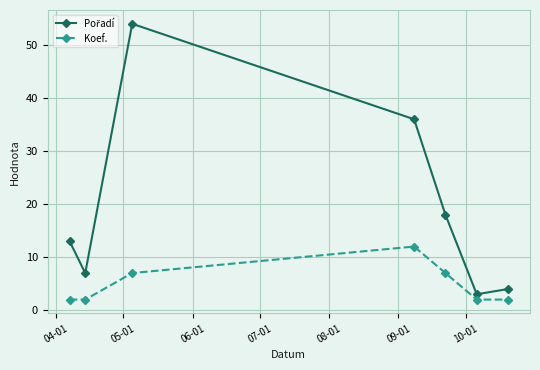

What is the maximum value shown in the chart?

54